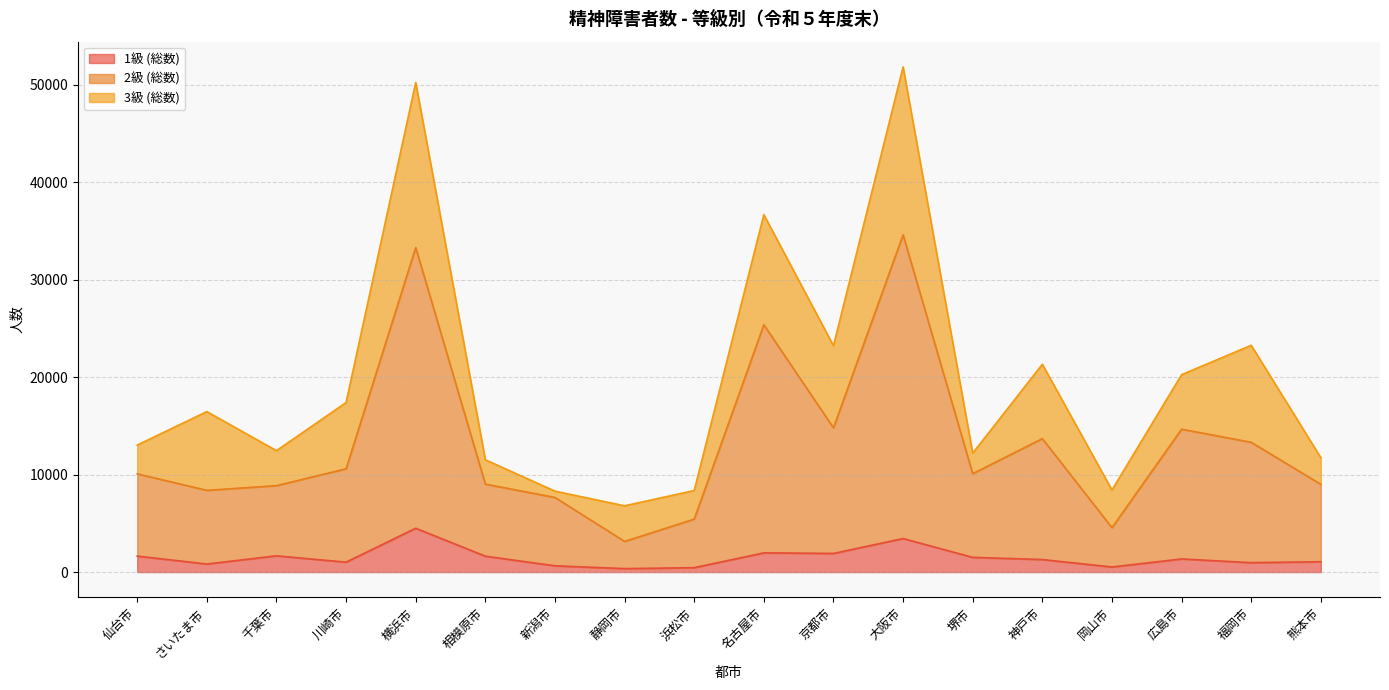

Does the chart display data point markers on the line(s)?

No